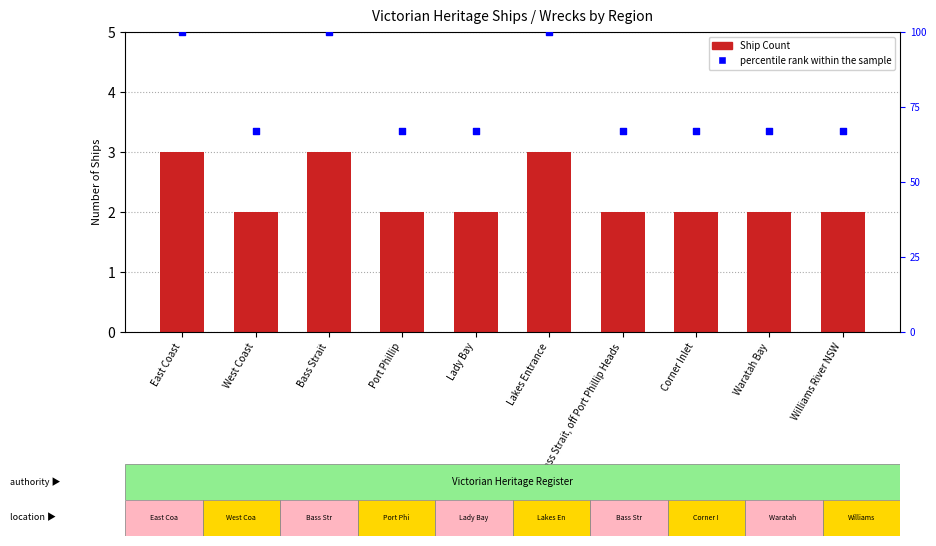

At how many categories does at least one series exceed 95?

3